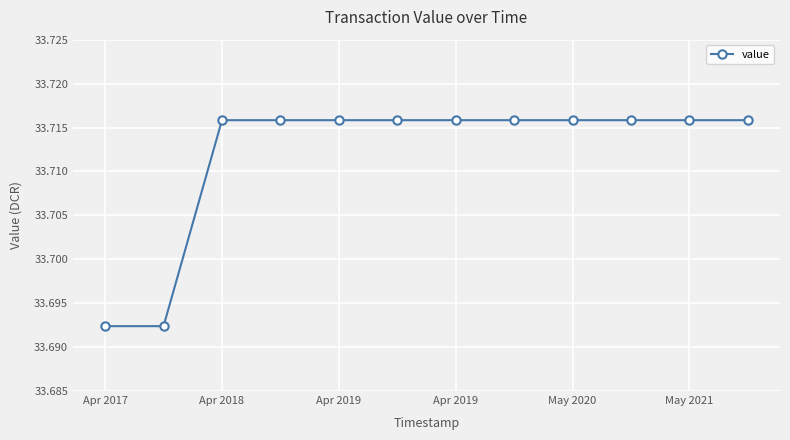

What is the sum of all values?

404.5